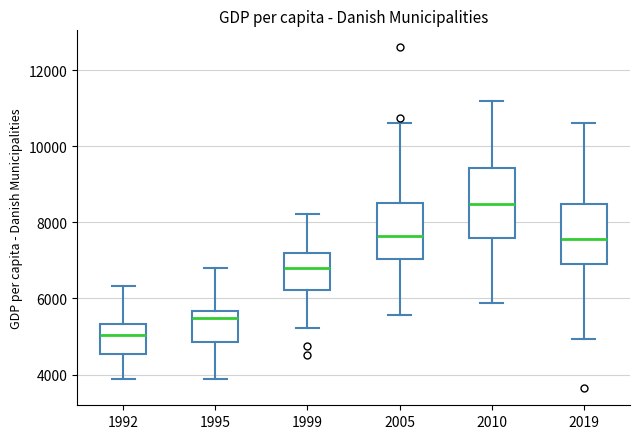

Where does the median line of the box at x = 2010 sit on the y-axis? The values are not printed on the chart, so give them approximately, as read against the axis.

8400